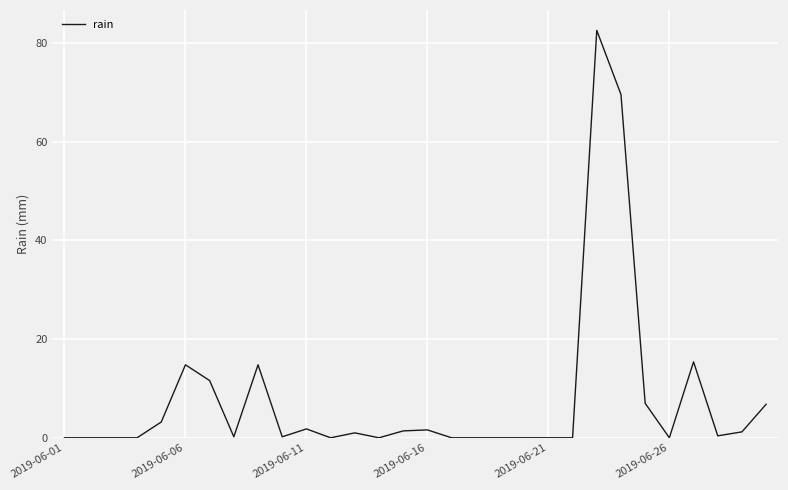

What is the greatest value displayed?

82.6